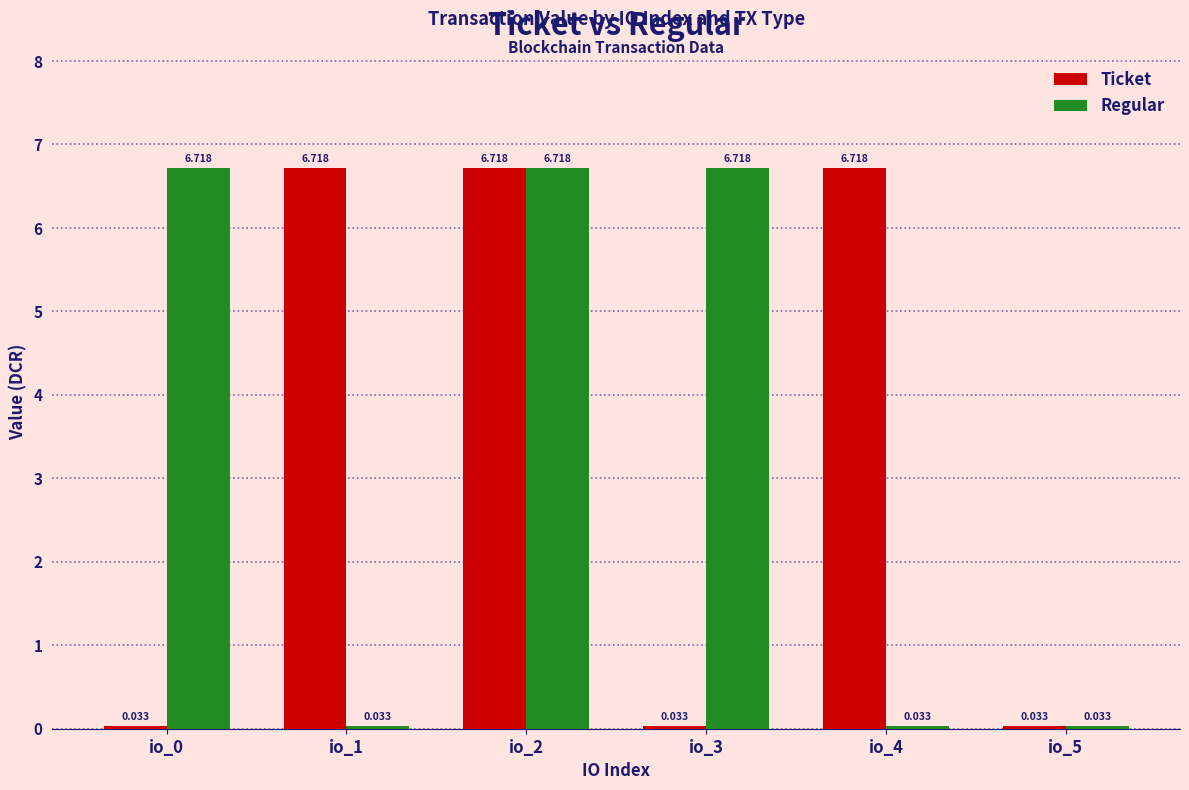

Which series changed the most between io_1 and io_2?

Regular